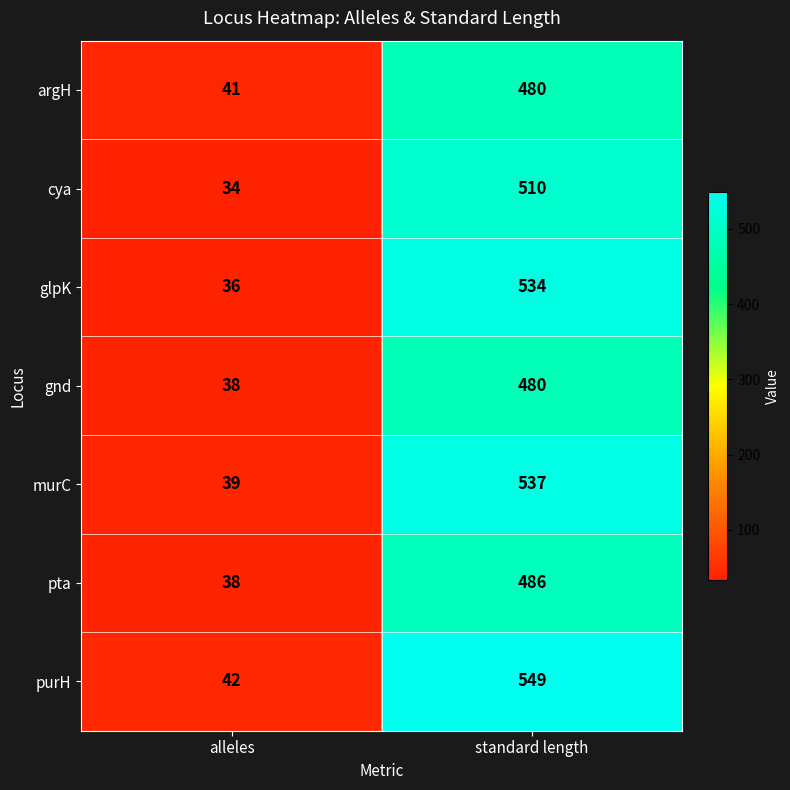

Is it true that argH equals 480 at standard length?

True